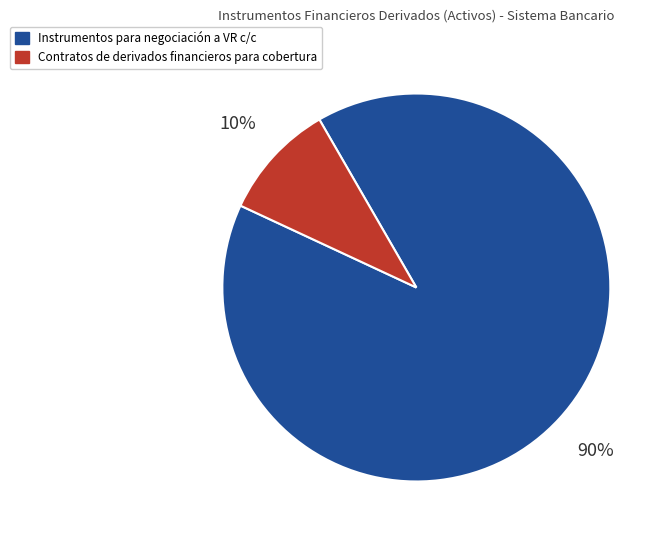

What percentage is the Contratos de derivados financieros para cobertura slice, to the nearest percent?

10%